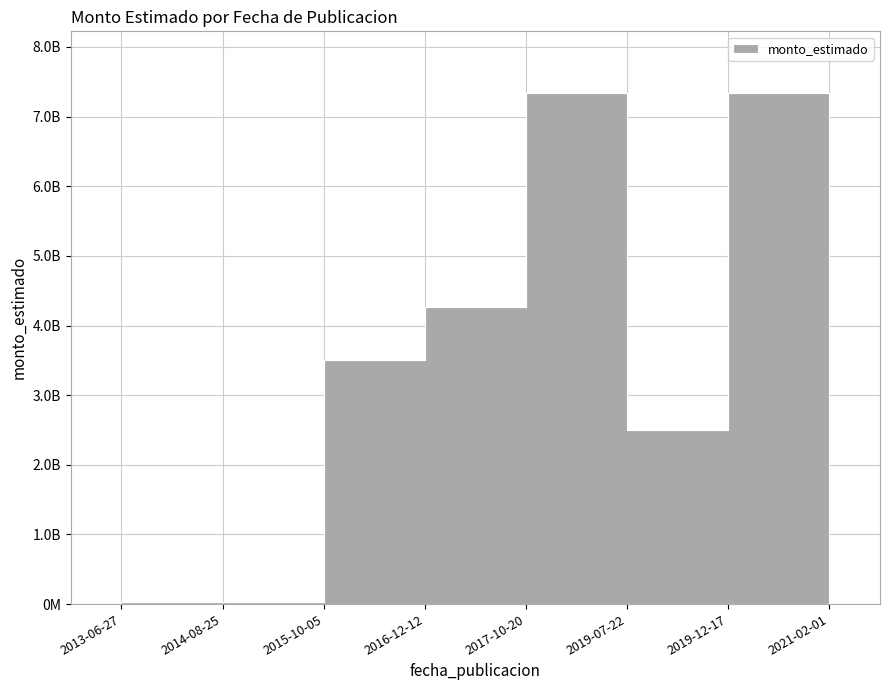

At which label does the data first exceed 3500000215?

2017-10-20